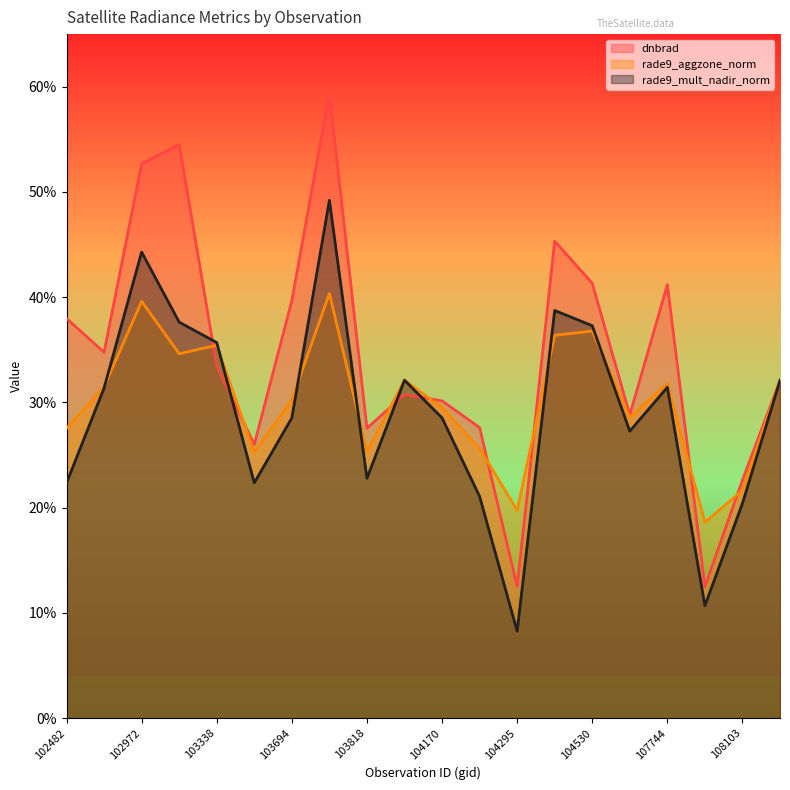

Between 103338 and 103818, which is larger?

103338